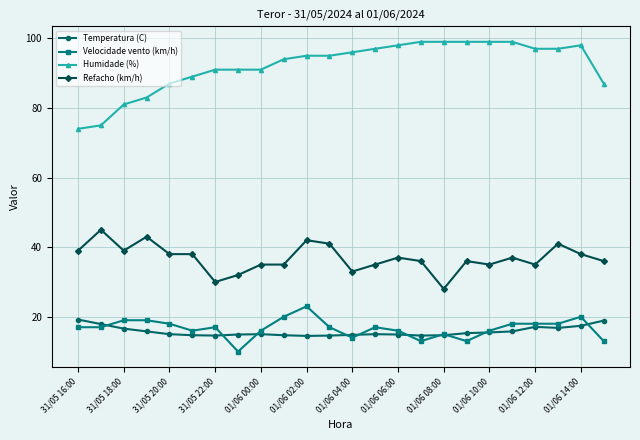

True or false: Humidade (%) and Temperatura (C) cross at least once.

False